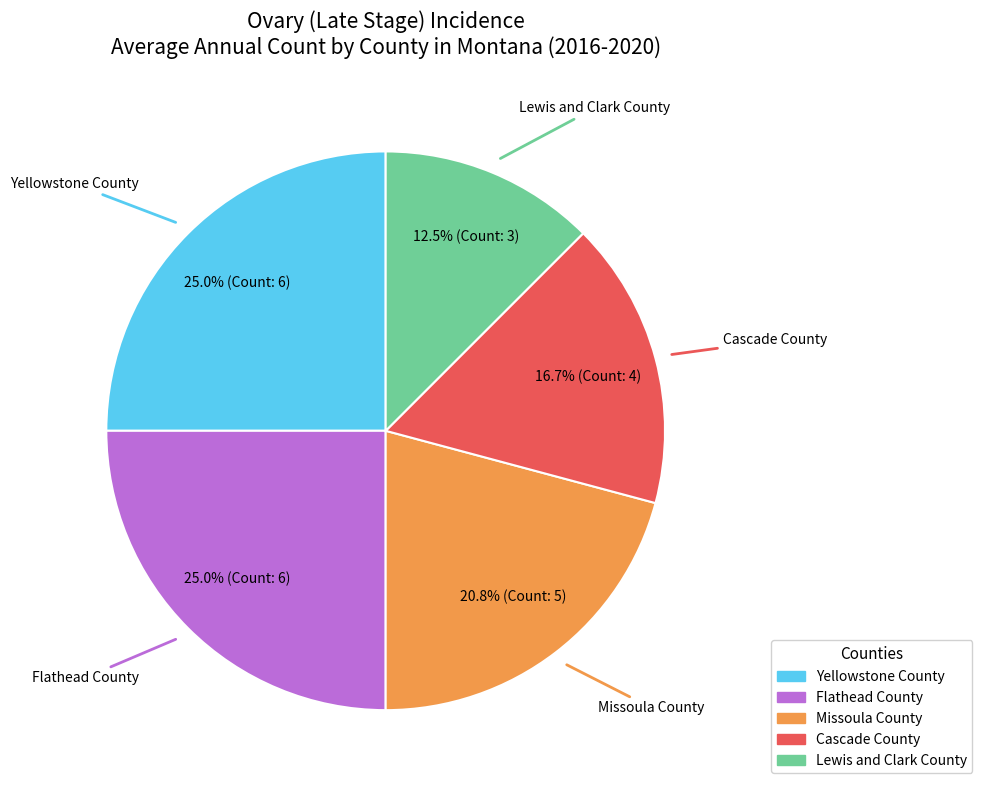

What is the smallest slice in the pie chart?

Lewis and Clark County